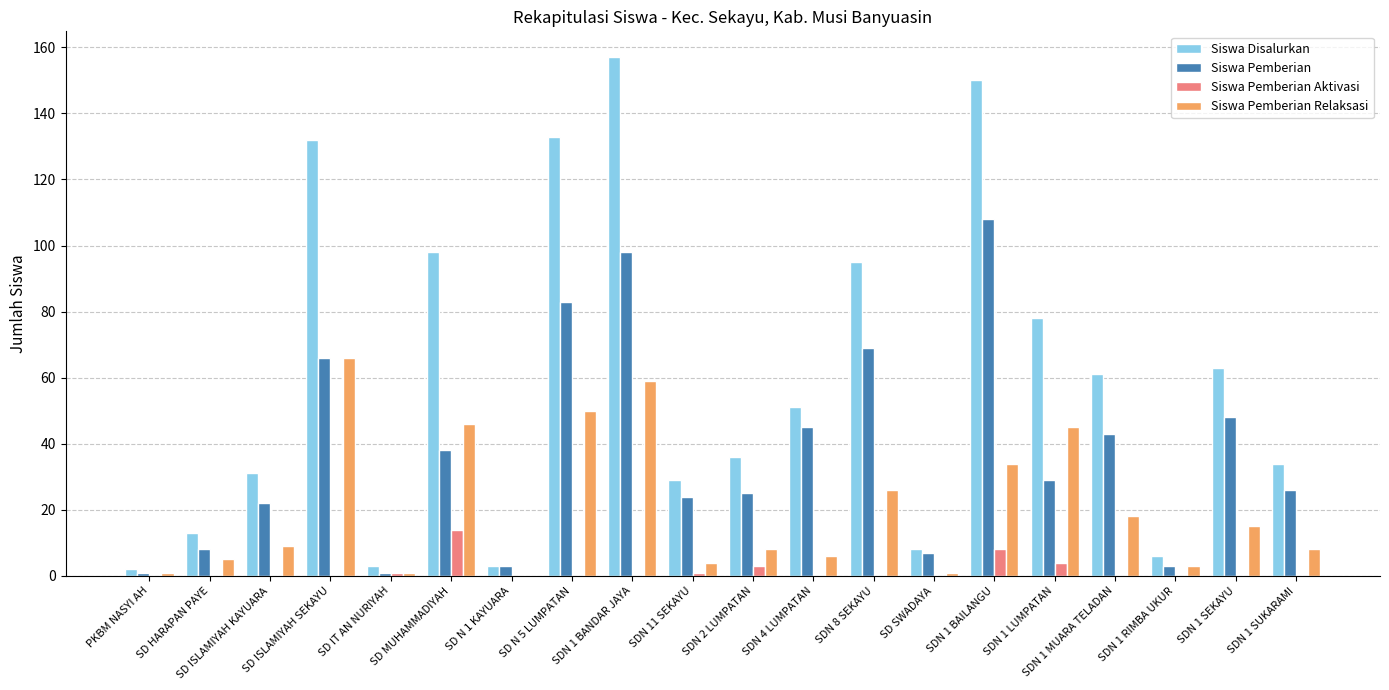

Count the number of categories in the chart.

20